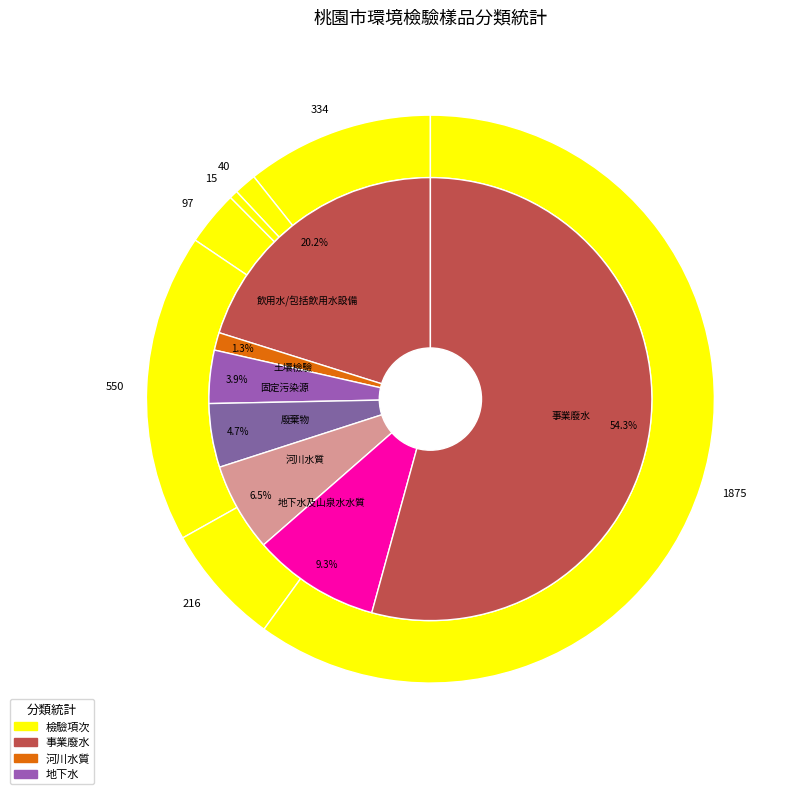

Does any single category account for the majority?

Yes